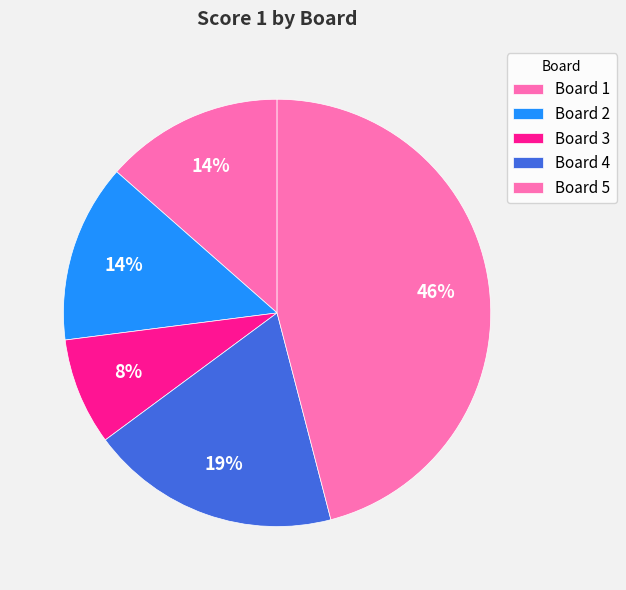

Is there any slice that represents more than half of the pie?

No